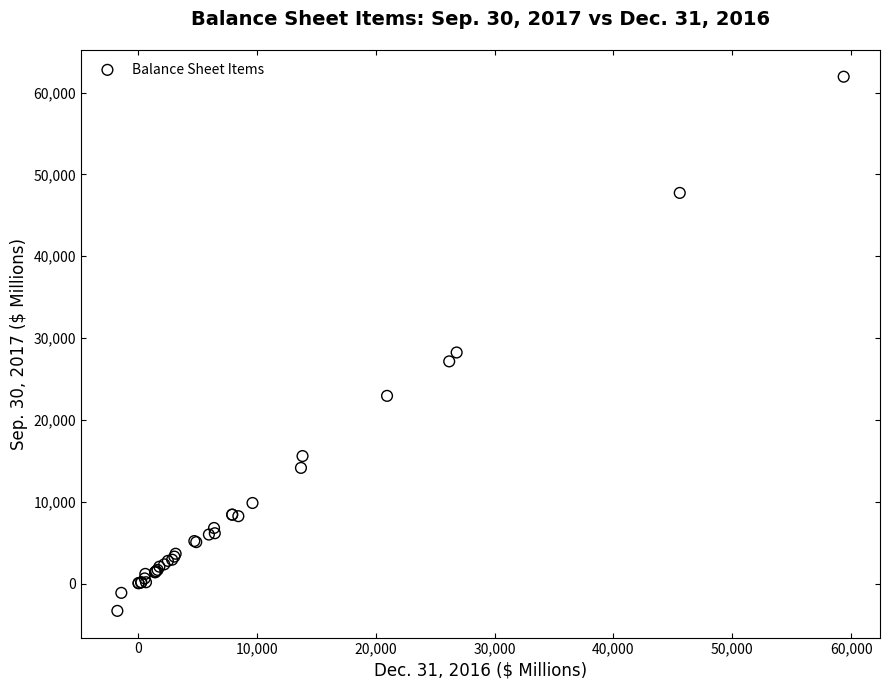

What Y value in the scatter plot is closest to 29306?

28245